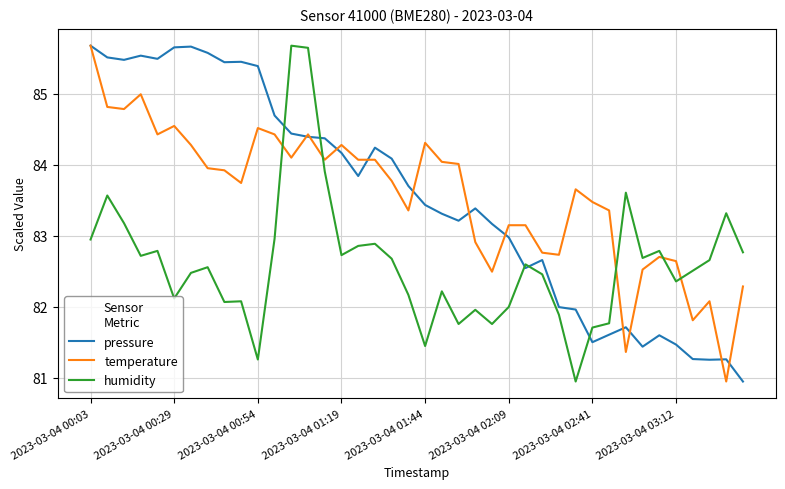

What is the lowest value of the humidity series?

81.0